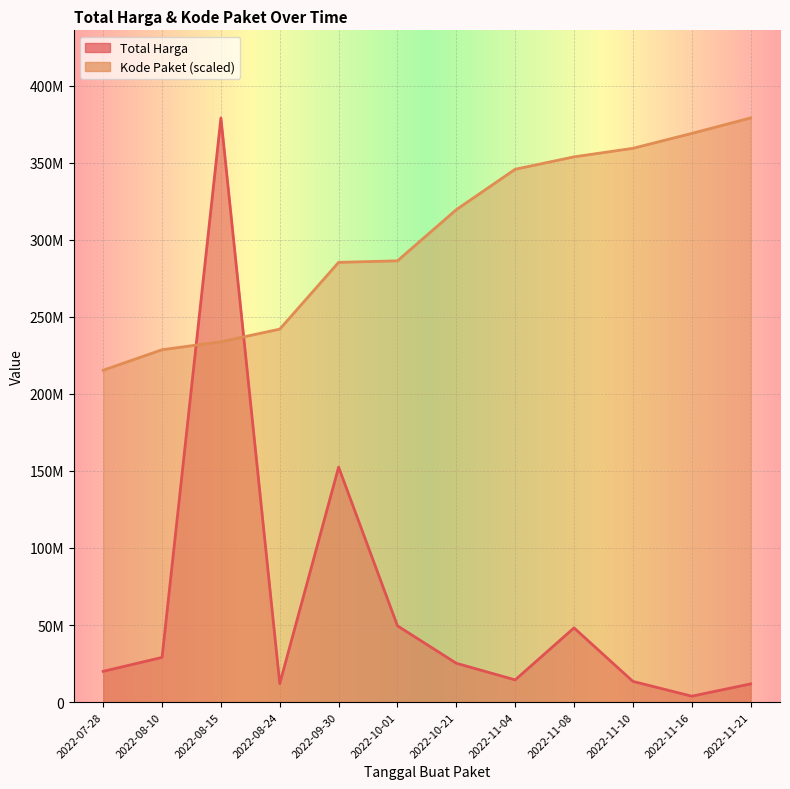

What is the average value of the Total Harga series?

63232250.0